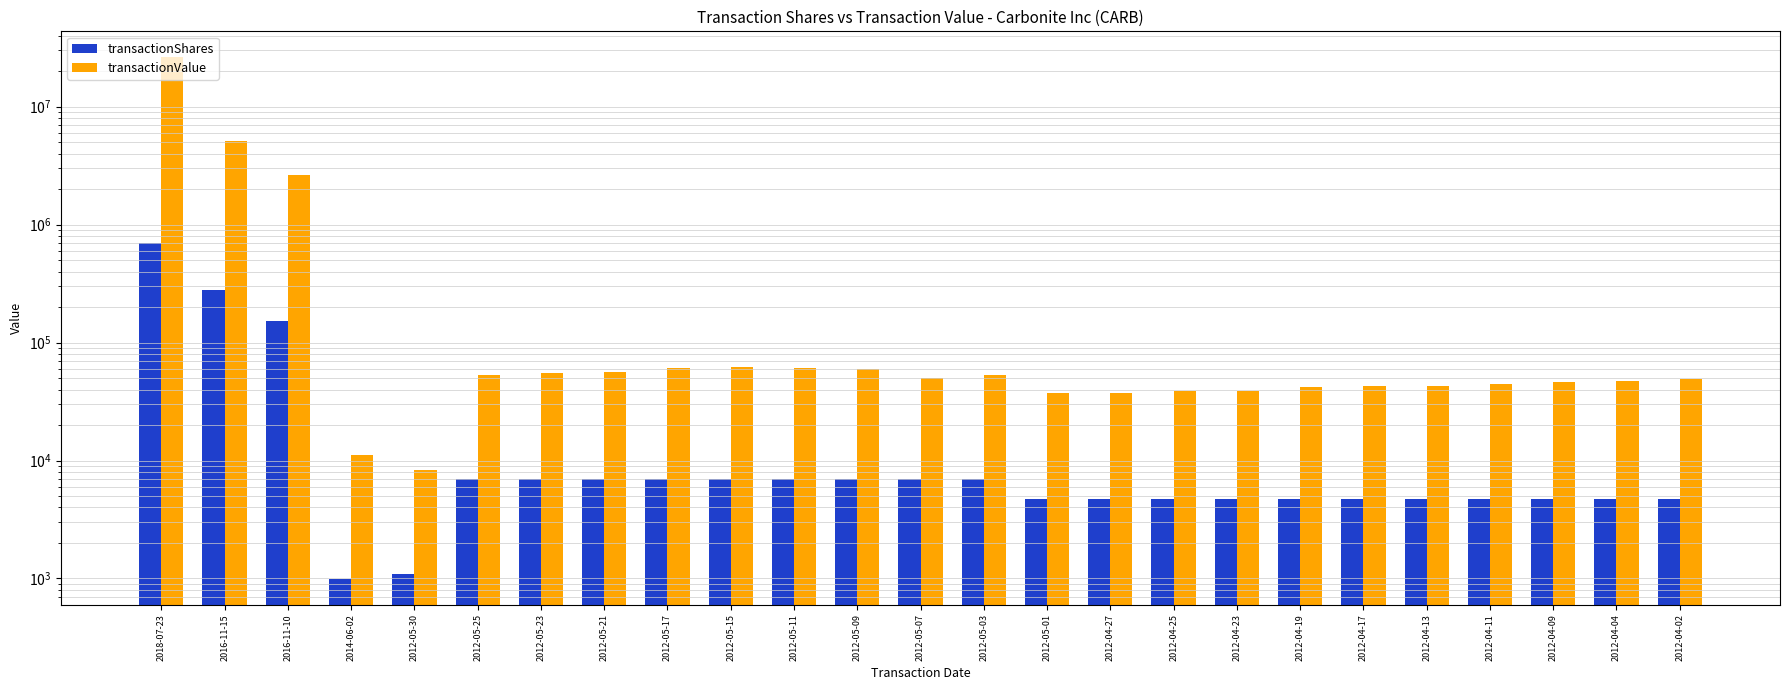

Which series has the largest range (max minus min)?

transactionValue